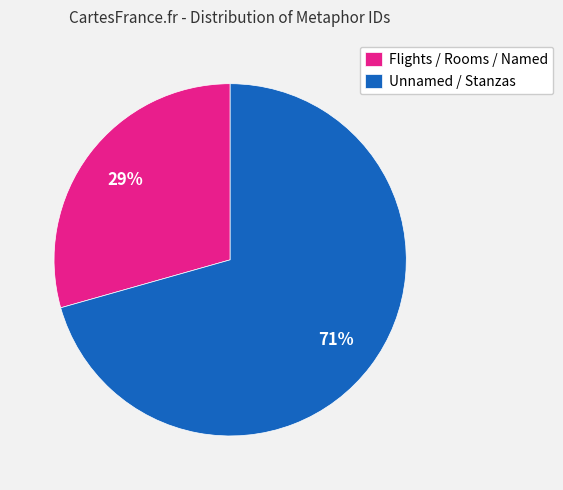

Is there any slice that represents more than half of the pie?

Yes